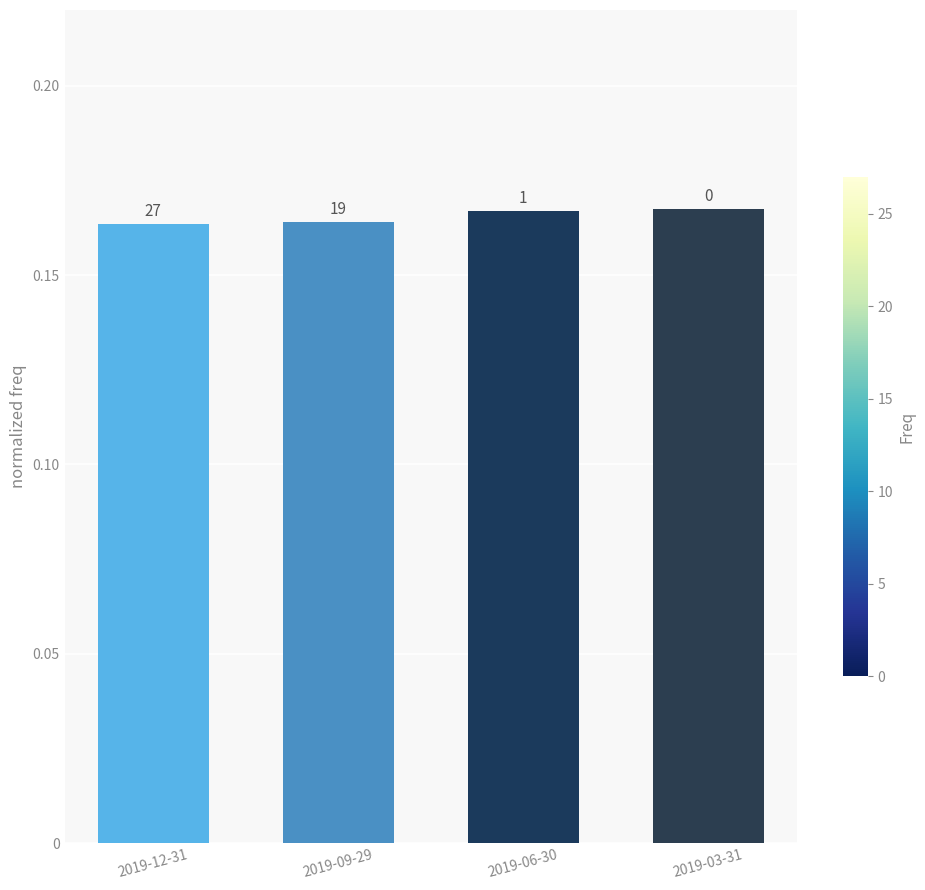

Reading right to left, list all the values displayed in this chart.

2019-03-31=0.2	2019-06-30=0.2	2019-09-29=0.2	2019-12-31=0.2